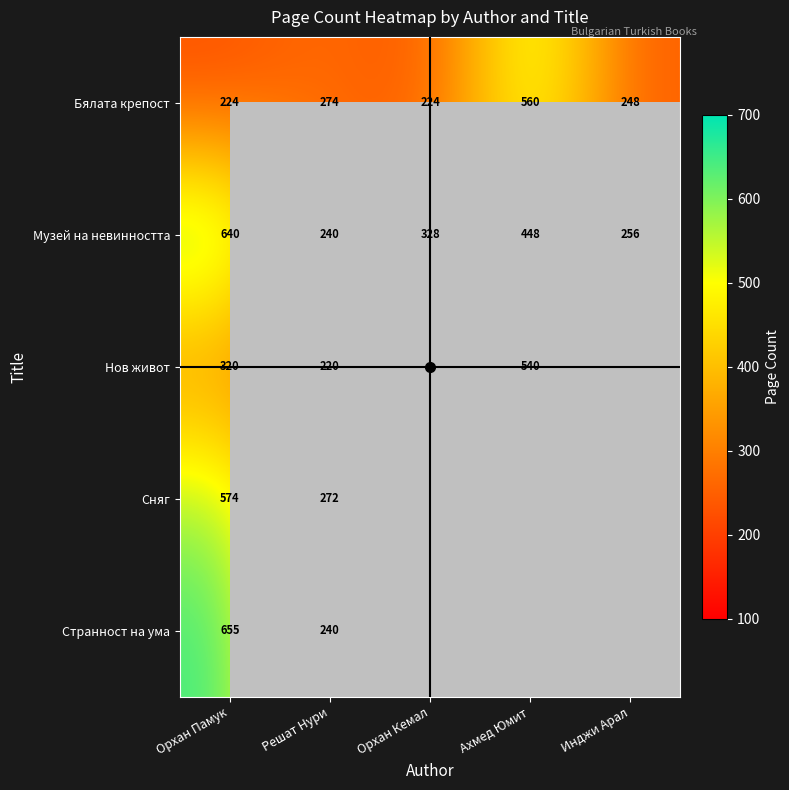

Between Орхан Памук and Решат Нури, which series saw the biggest shift?

Странност на ума